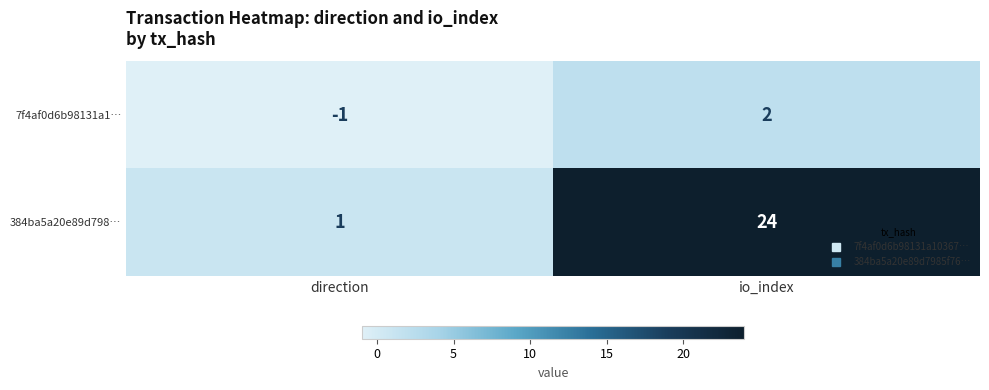

Which series has the largest total across all categories?

384ba5a20e89d798…